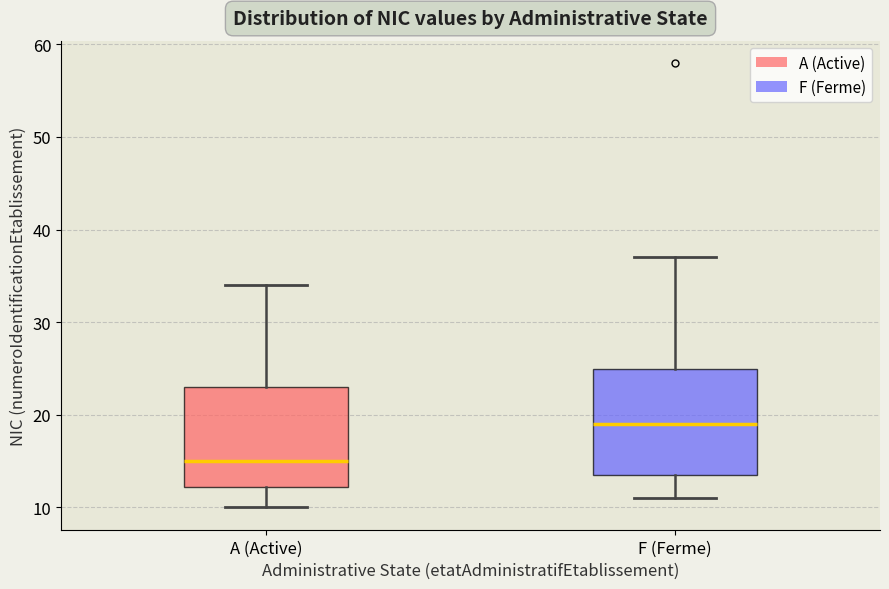

Which box's median line is the lowest?

A (Active)